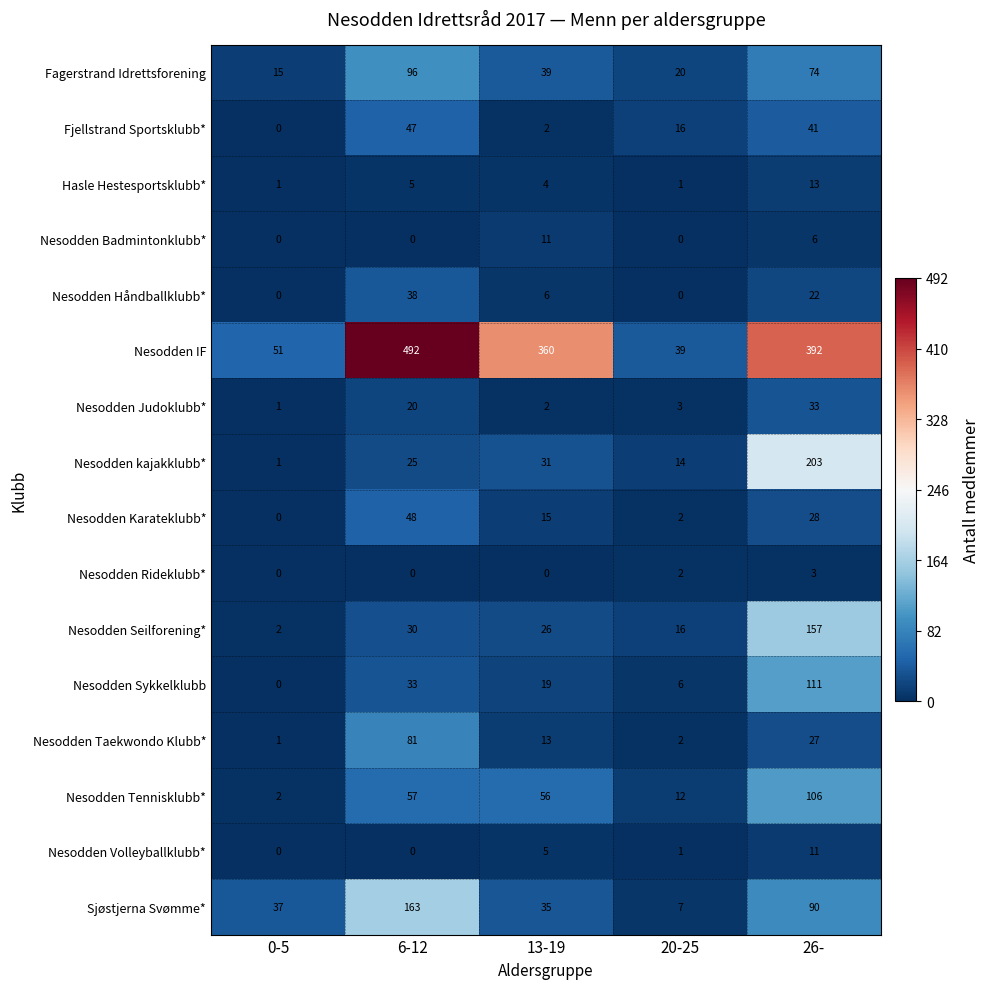

Which series has the largest total across all categories?

Nesodden IF